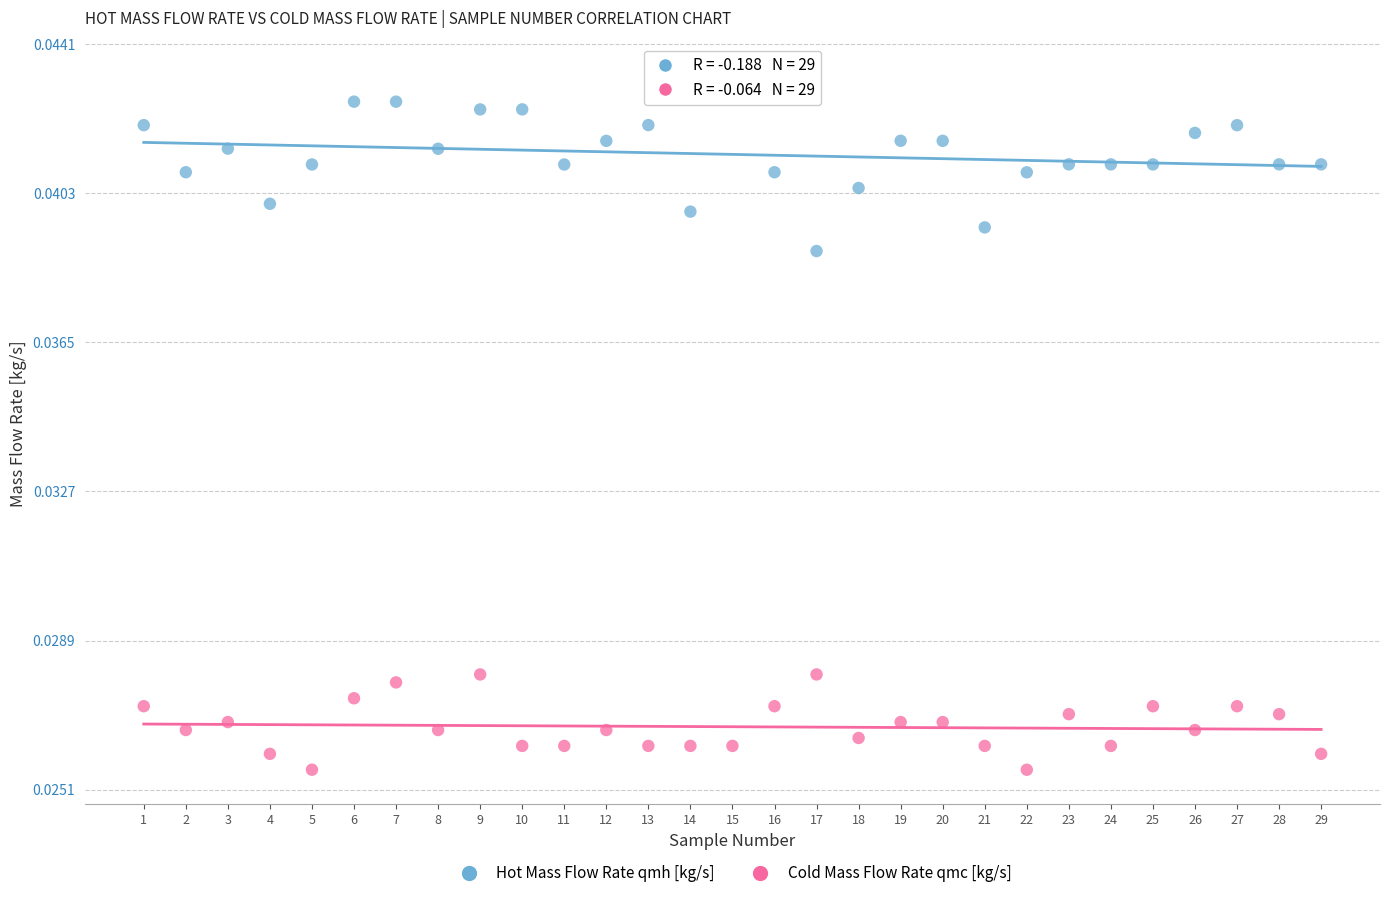

Which series has the largest Y range (max minus min)?

Hot Mass Flow Rate qmh [kg/s]